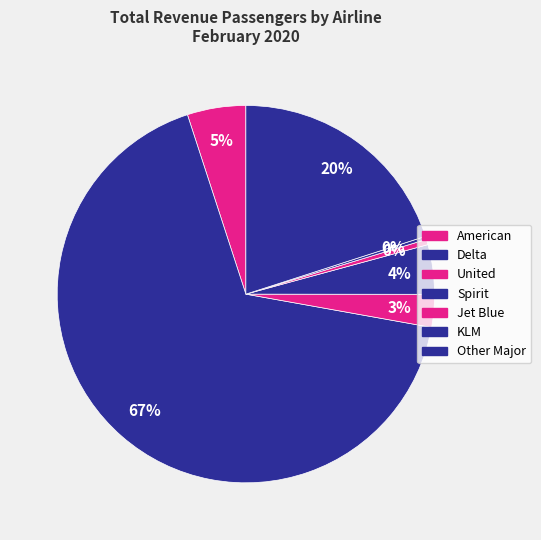

Does Other Major represent more than half of the total?

No